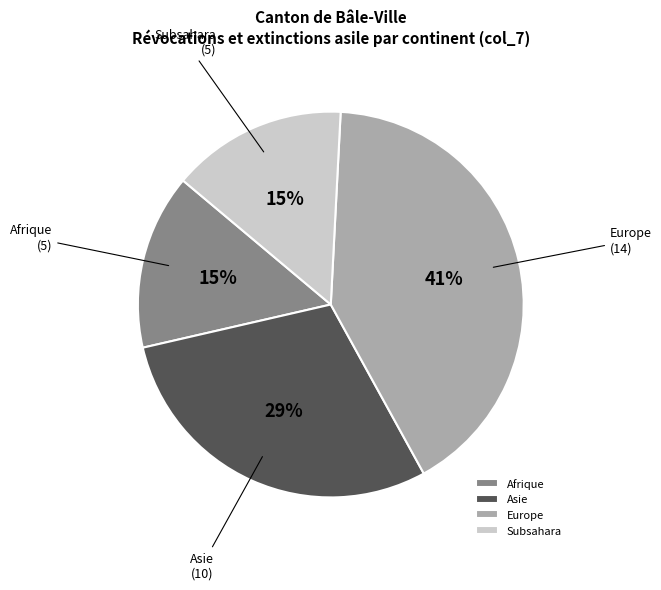

The Afrique slice represents 15% of the pie. True or false?

True